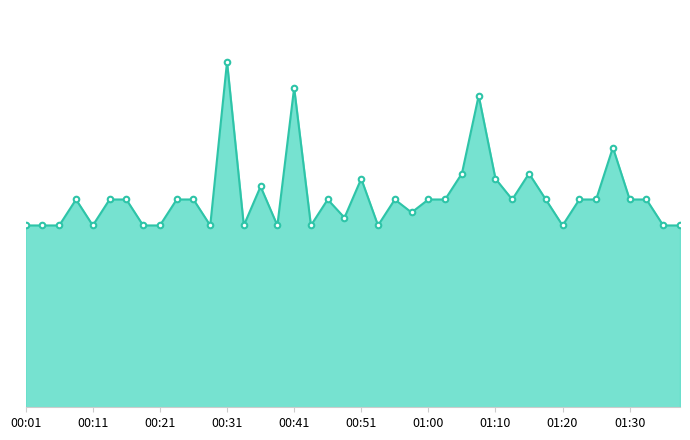

Does the chart have visible grid lines?

No